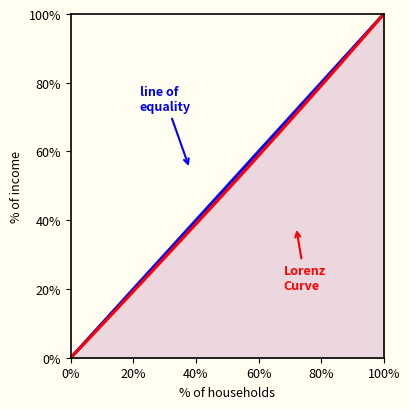

True or false: Lorenz
Curve and line of
equality intersect in this chart.

False